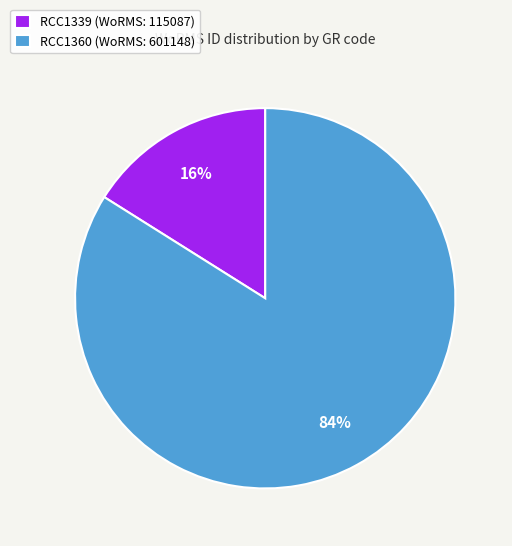

To the nearest percent, what is the difference between the RCC1360 and RCC1339 slice percentages?

68%